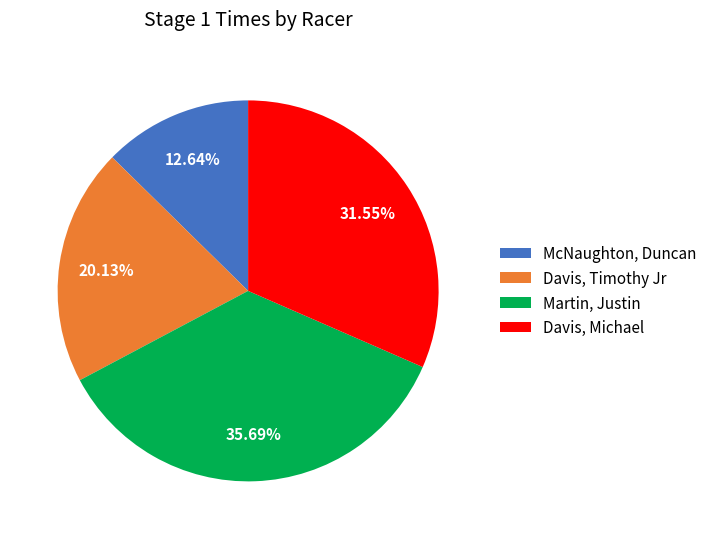

The Davis, Michael slice represents 32% of the pie. True or false?

True